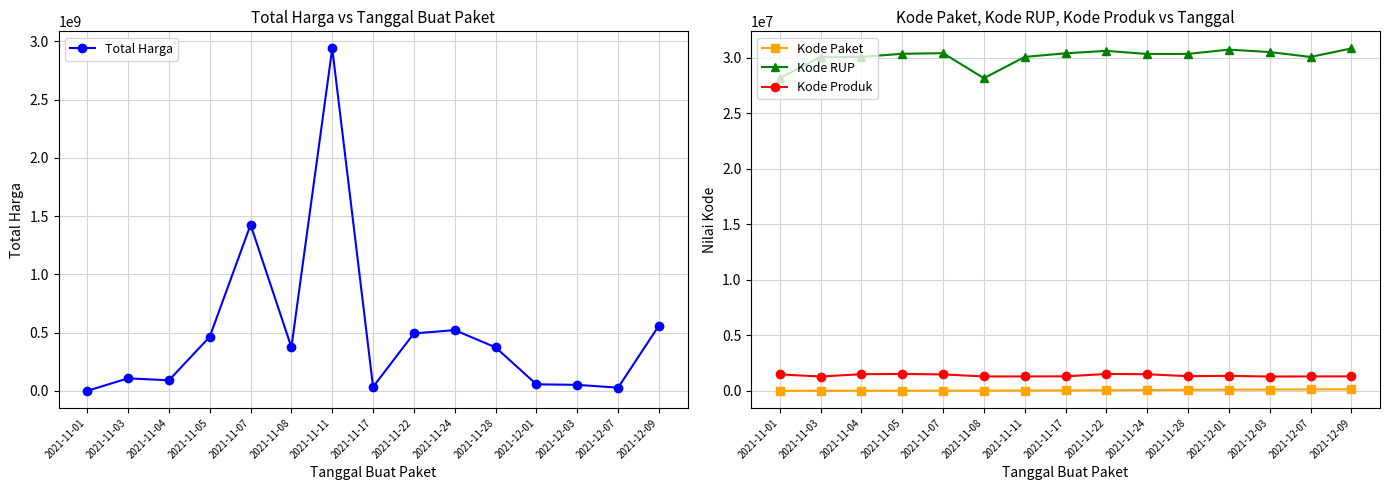

Reading left to right, transcribe all the data shown in this chart.

Total Harga: 333600	107611270	90672075	464002100	1425867900	374535800	2938963240	34292000	493000000	521459200	373404000	56152800	51601000	27412000	559971000
Kode Paket: 464	5997	8530	13652	16823	17272	27891	40112	55826	67279	91101	103541	117783	128516	137876
Kode RUP: 28171087	30089034	30089034	30372232	30428912	28171469	30089034	30416731	30636058	30352738	30363247	30745112	30527421	30089034	30852642
Kode Produk: 1479674	1290116	1498322	1519264	1481562	1294388	1297110	1305852	1519260	1495514	1318333	1350905	1286873	1297110	1302598